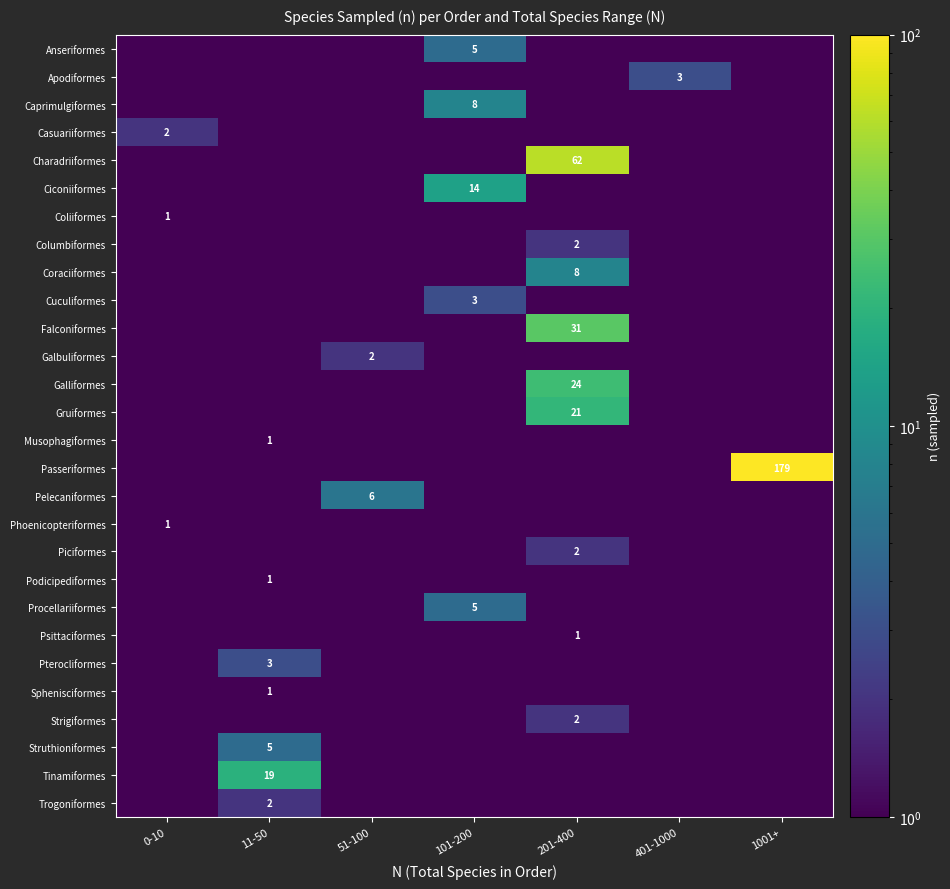

True or false: Gruiformes has a value of 0.9 at 401-1000.

False